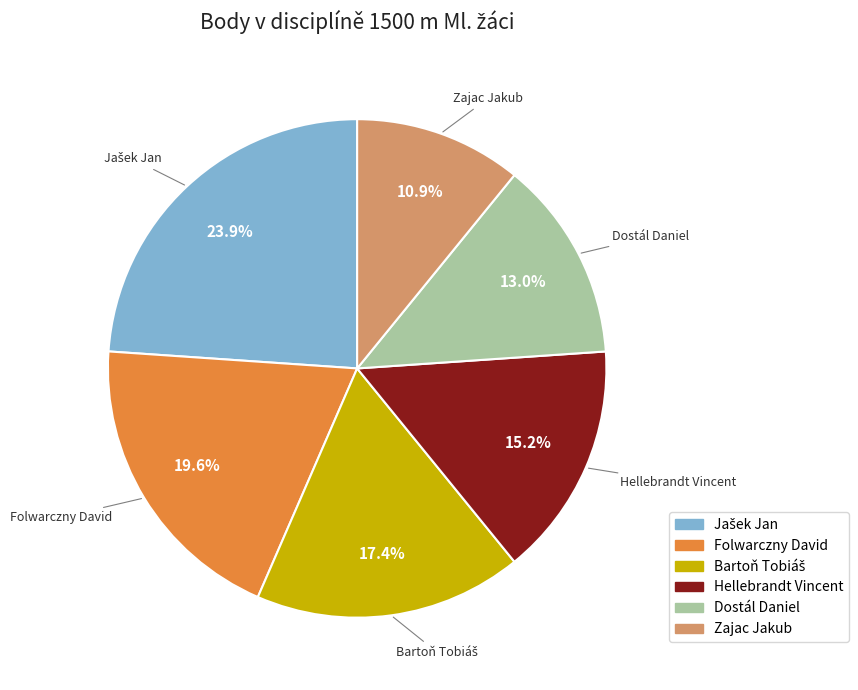

How many segments does this pie chart have?

6